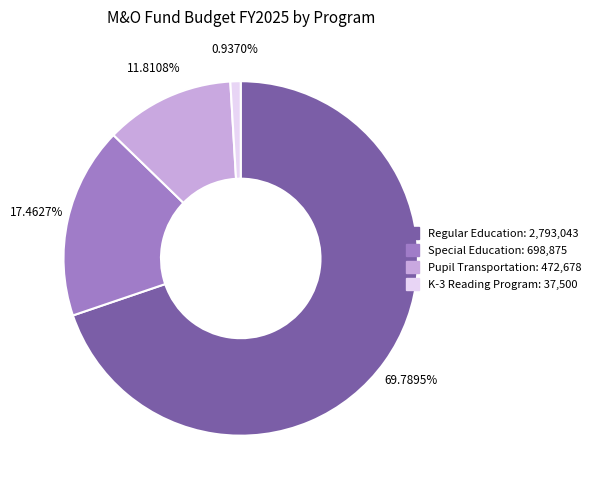

Which category accounts for the majority?

Regular Education